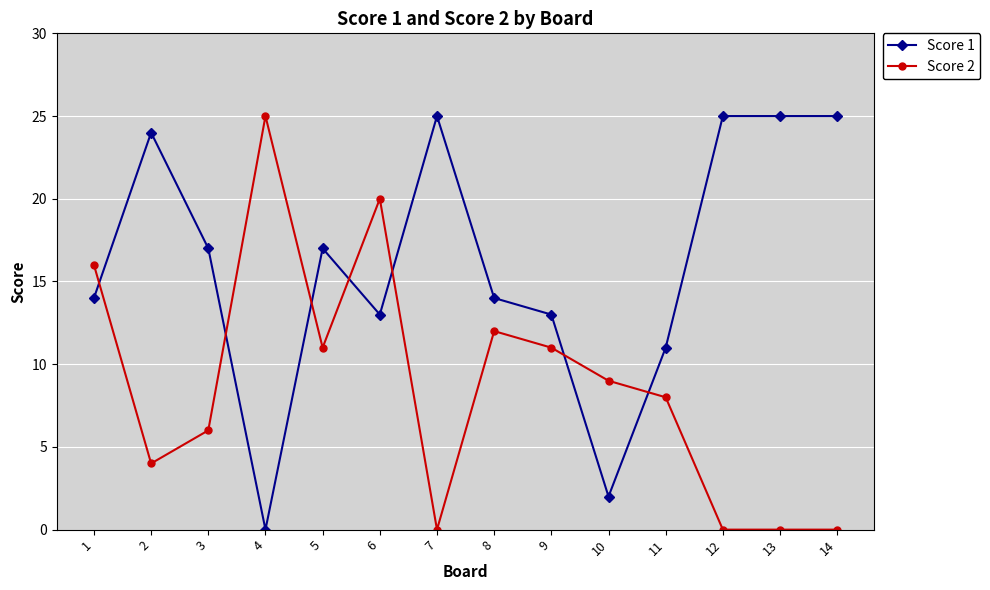

What is the value of the Score 1 point at the 11th from the left?

11